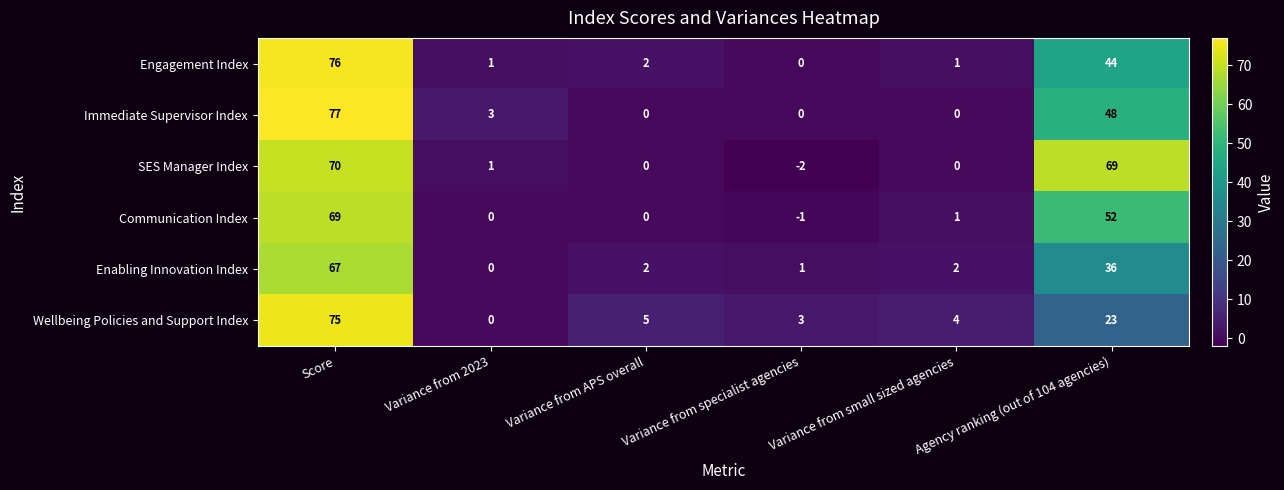

Rank the series by their maximum value, from highest to lowest.

Immediate Supervisor Index, Engagement Index, Wellbeing Policies and Support Index, SES Manager Index, Communication Index, Enabling Innovation Index